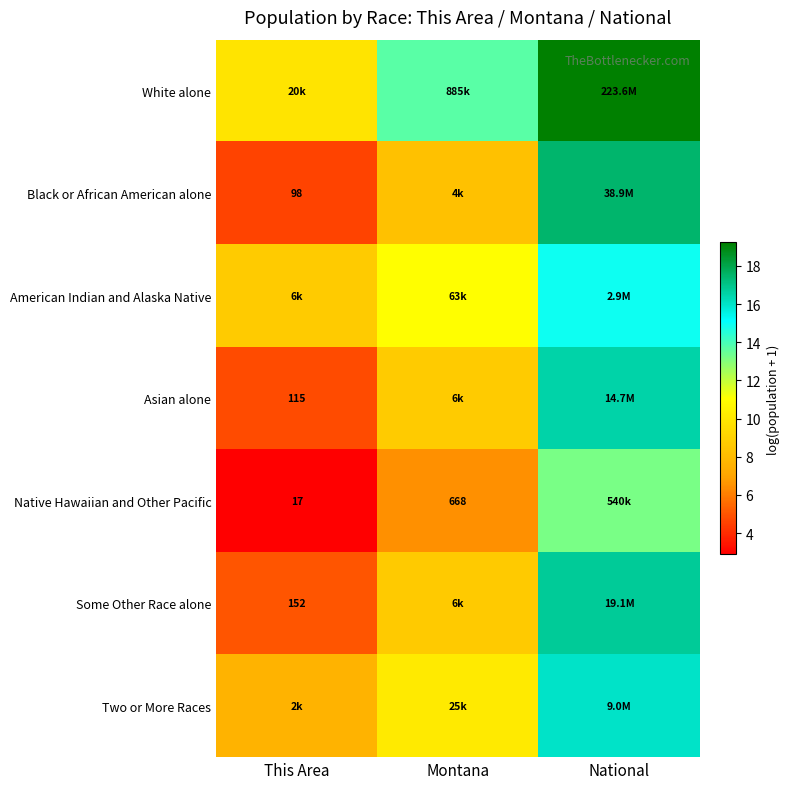

At which label does Asian alone first exceed 8?

Montana